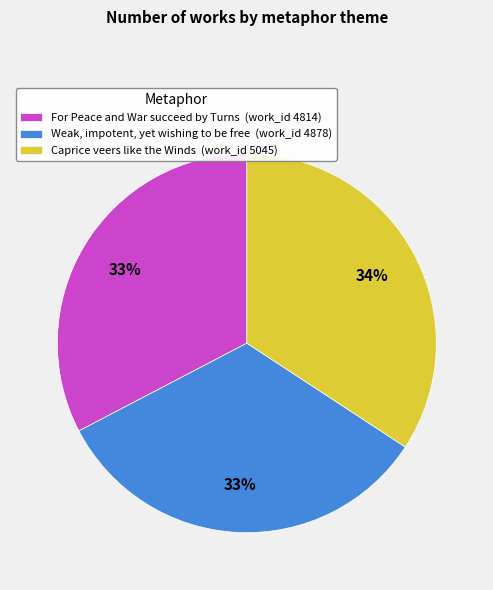

Does Weak, impotent, yet wishing to be free represent more than half of the total?

No